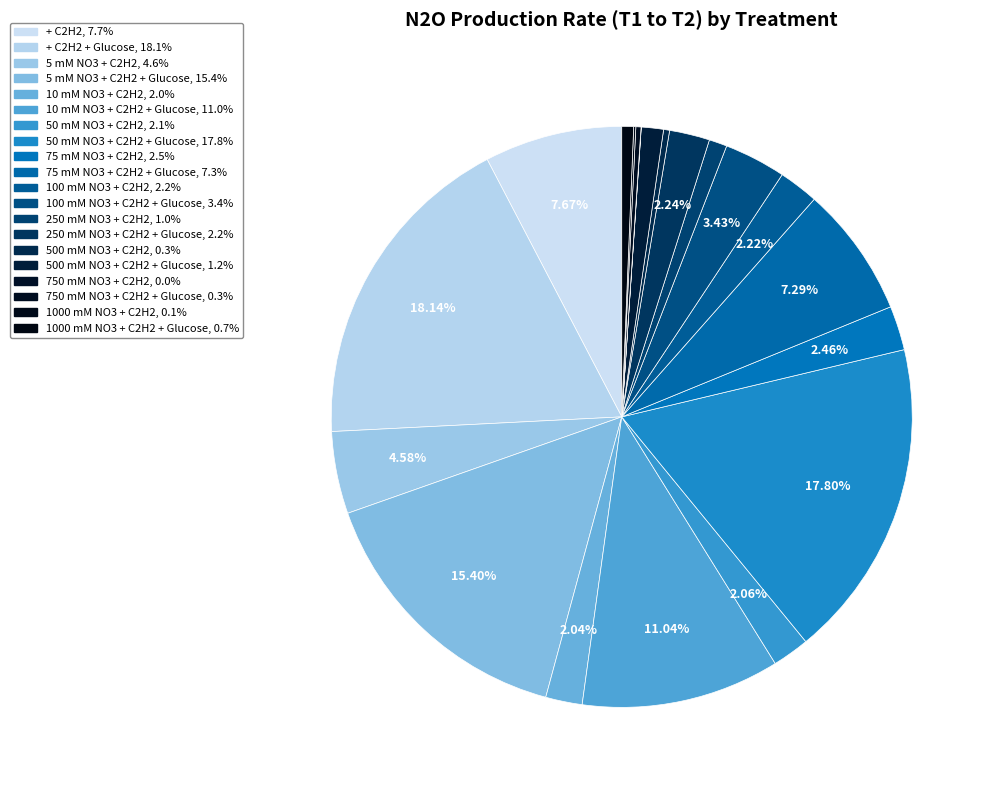

Count the number of slices in the pie.

20